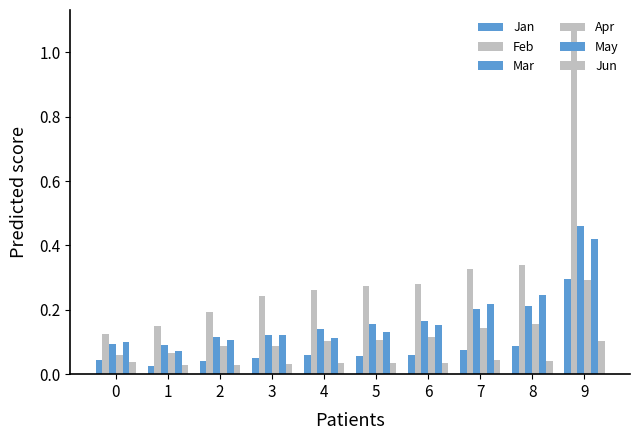

The value of May at 2 is 0.2. True or false?

False